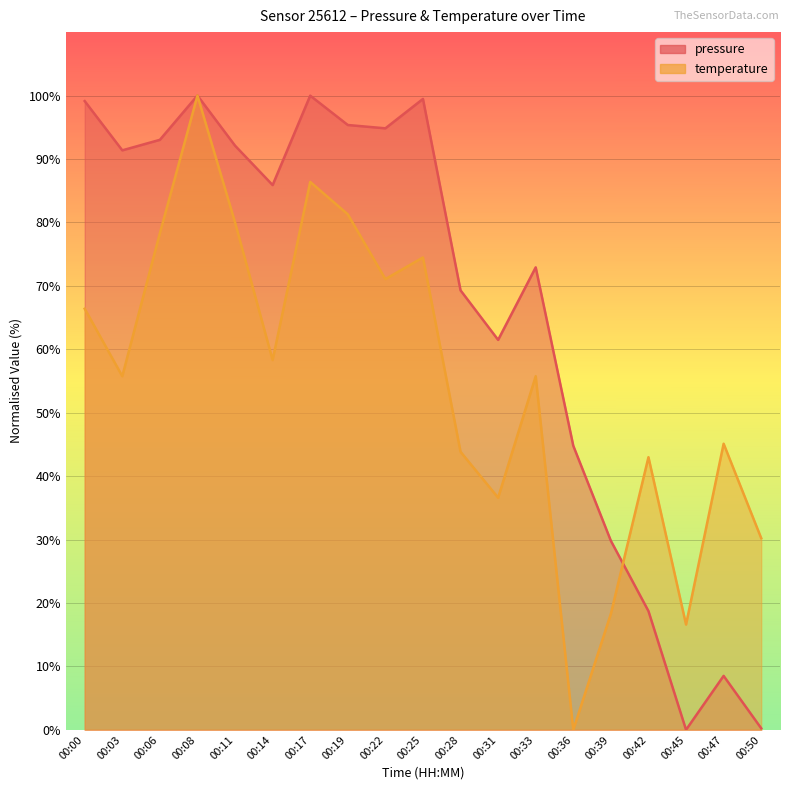

True or false: pressure and temperature intersect in this chart.

True